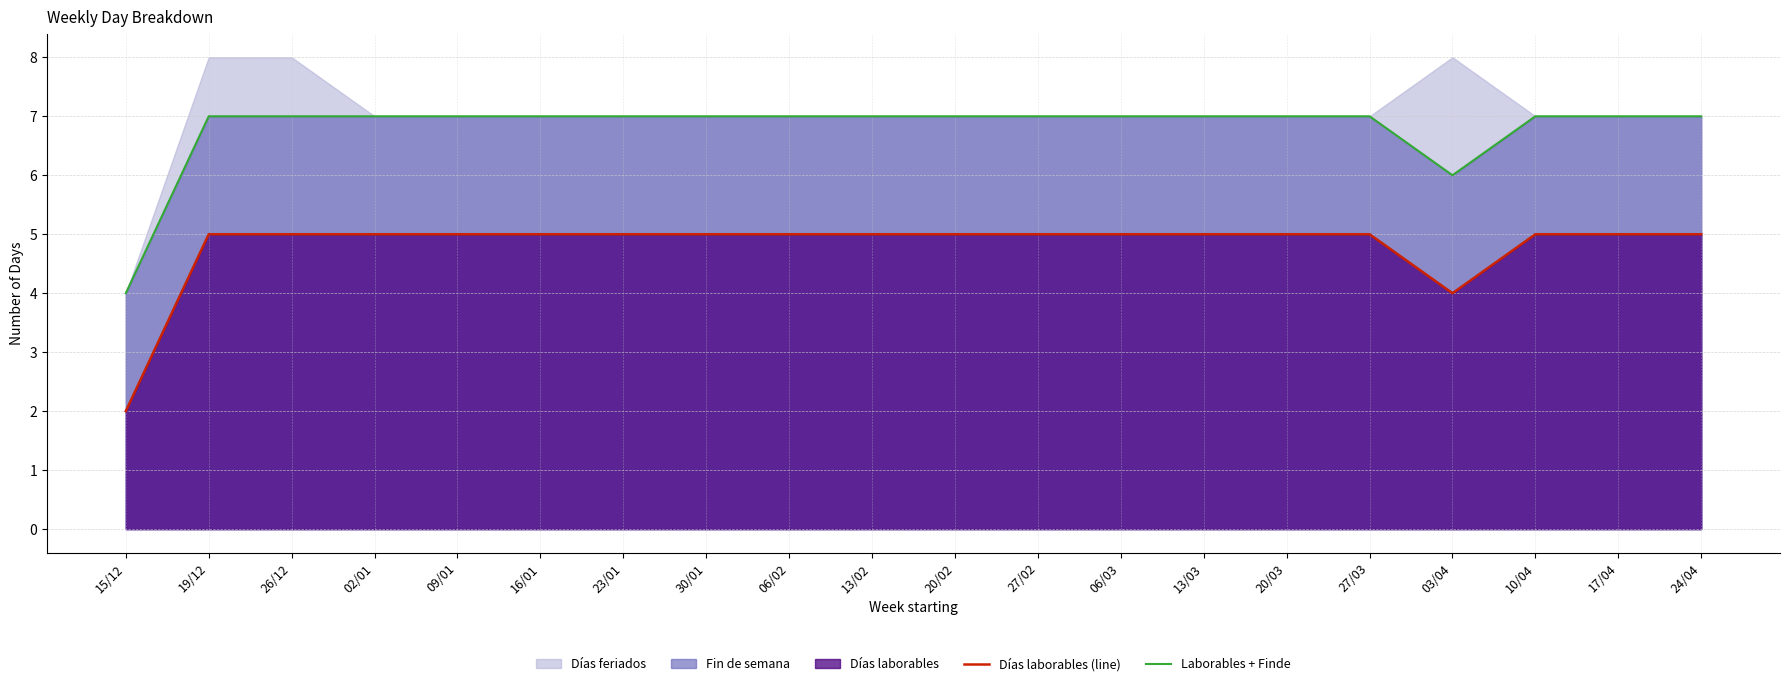

What is the difference between the second highest and second lowest values in the Laborables + Finde series?

1